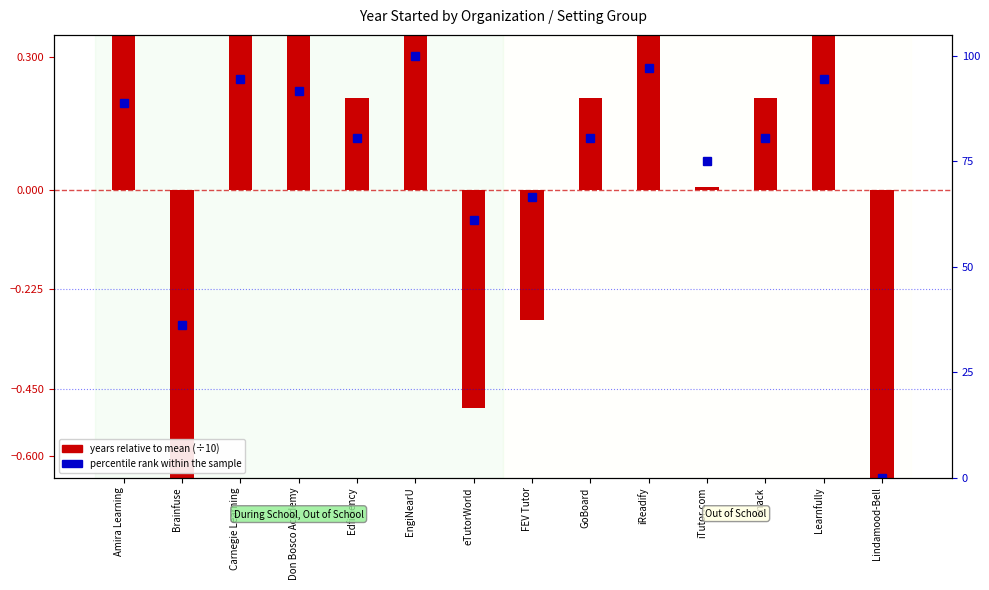

Are the bars grouped side by side (vs. stacked)?

Yes